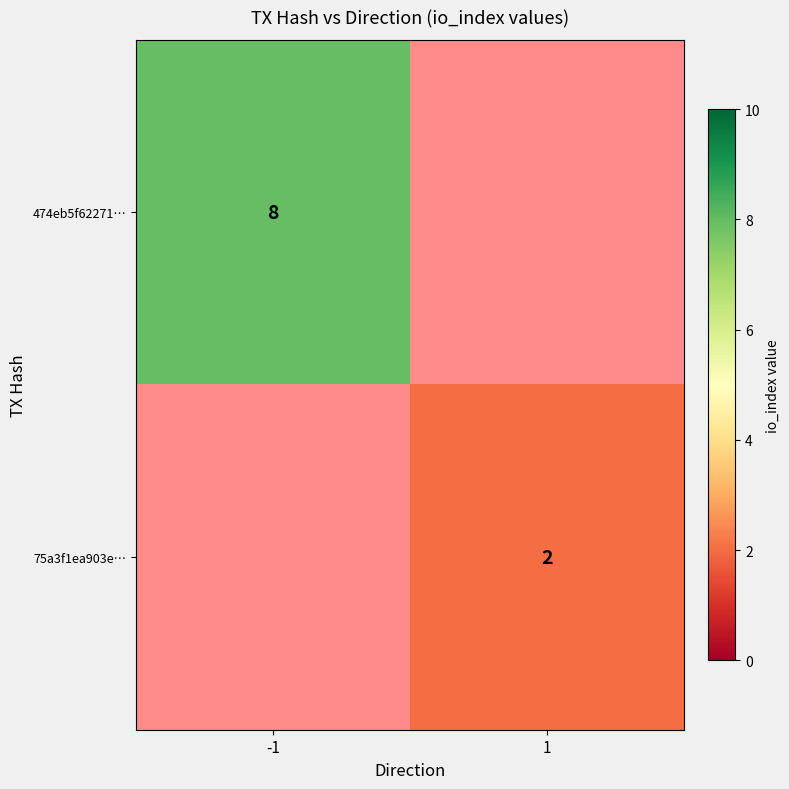

Is it true that 474eb5f62271… equals 12 at -1?

False